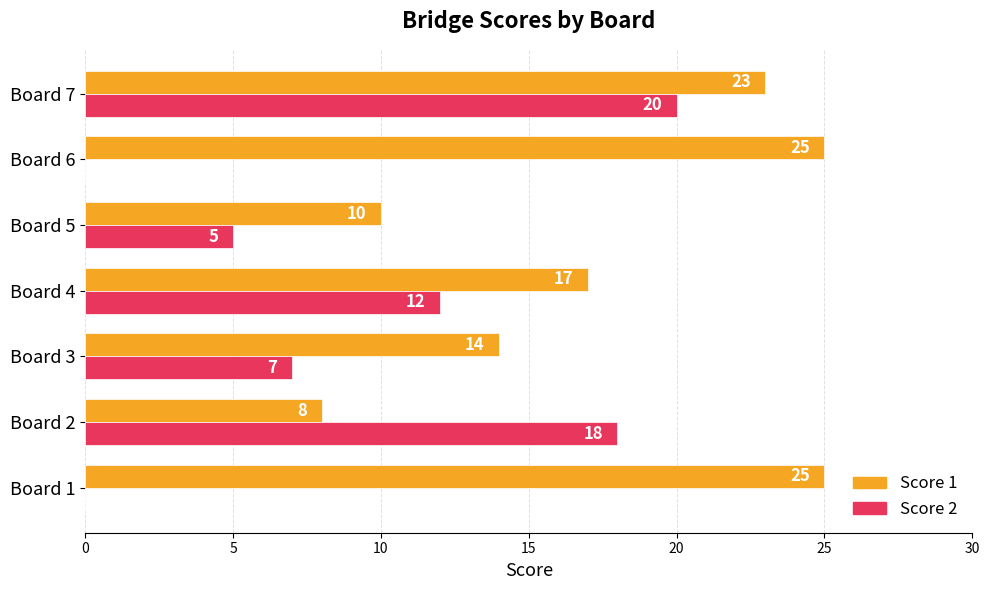

The value of Score 2 at Board 1 is 9. True or false?

False